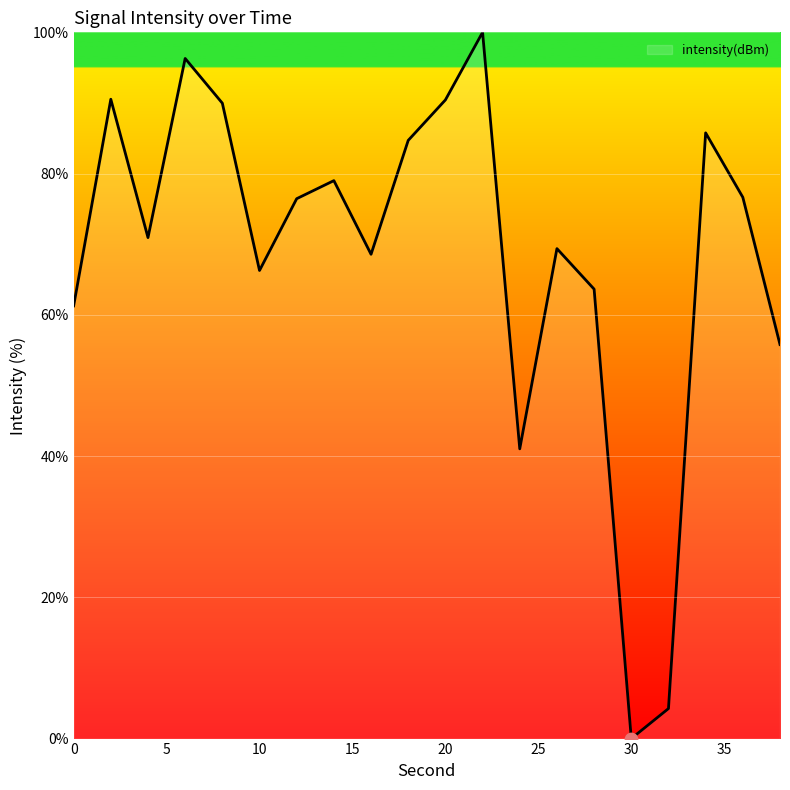

What is the difference between the maximum and minimum values?

100.0